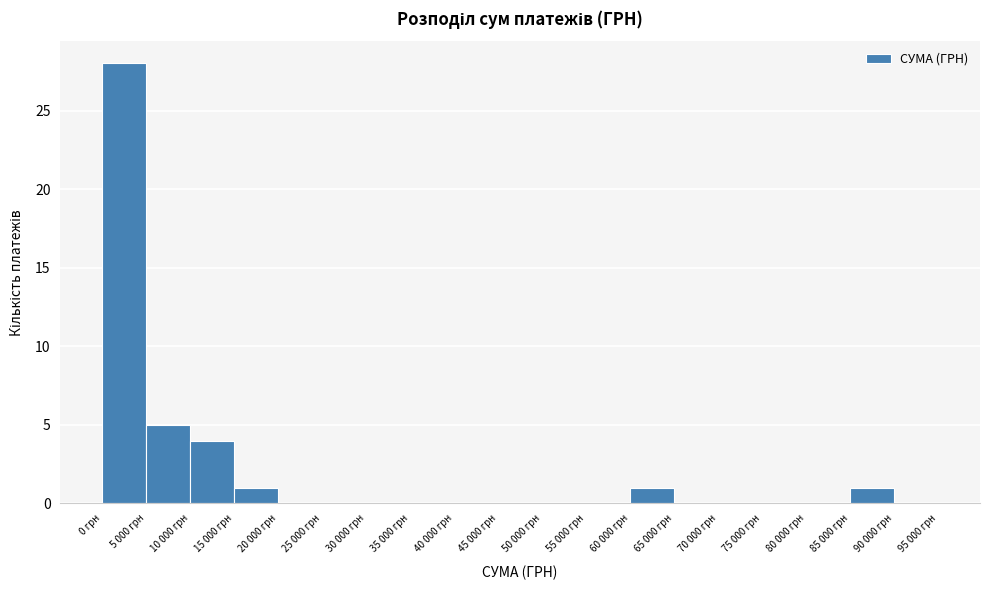

Reading left to right, extract all data points from this chart.

0 грн=28	5 000 грн=5	10 000 грн=4	15 000 грн=1	20 000 грн=0	25 000 грн=0	30 000 грн=0	35 000 грн=0	40 000 грн=0	45 000 грн=0	50 000 грн=0	55 000 грн=0	60 000 грн=1	65 000 грн=0	70 000 грн=0	75 000 грн=0	80 000 грн=0	85 000 грн=1	90 000 грн=0